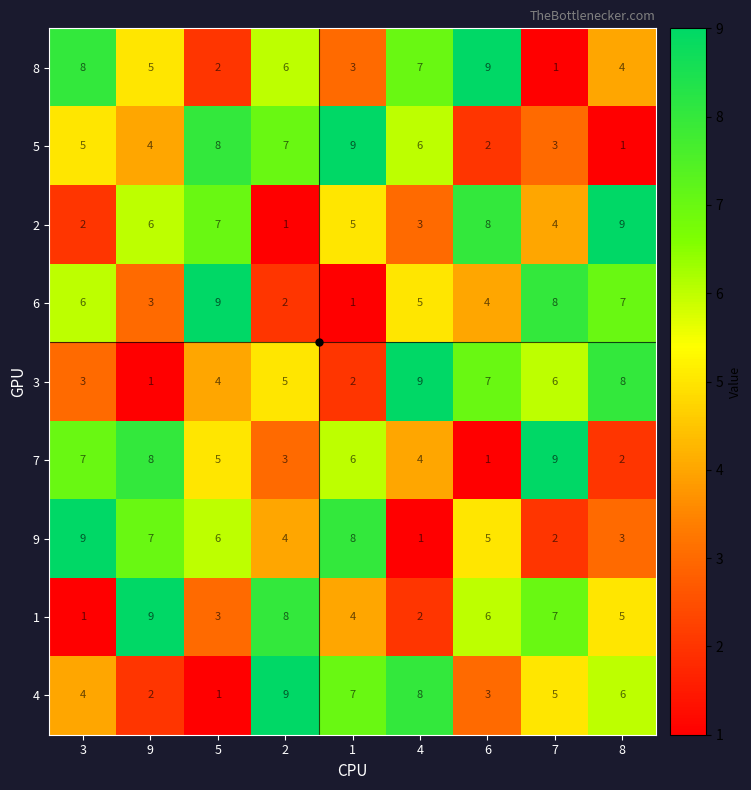

What is the spread (max minus min) of values at 1?

8